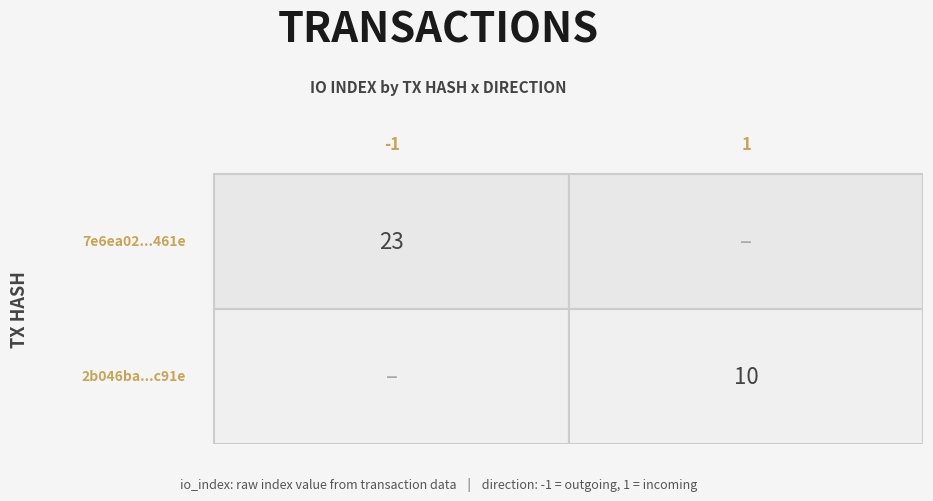

What is the difference between the highest and lowest values at direction?

2